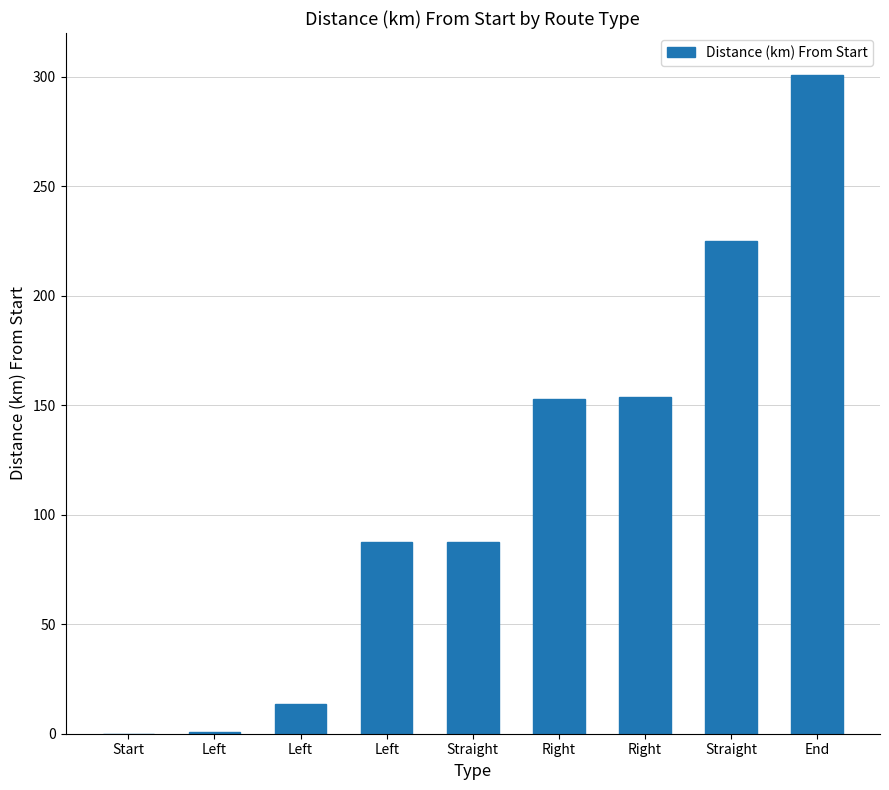

How many values exceed 87?

6